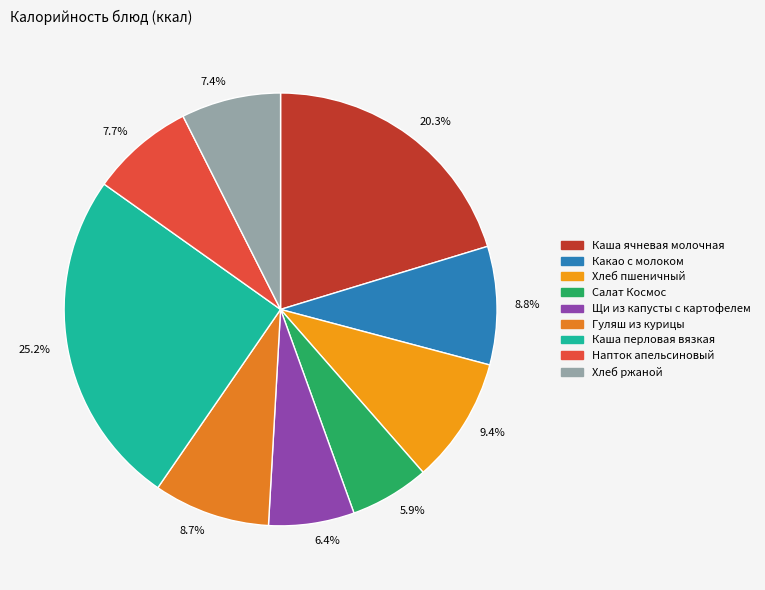

Count the number of slices in the pie.

9